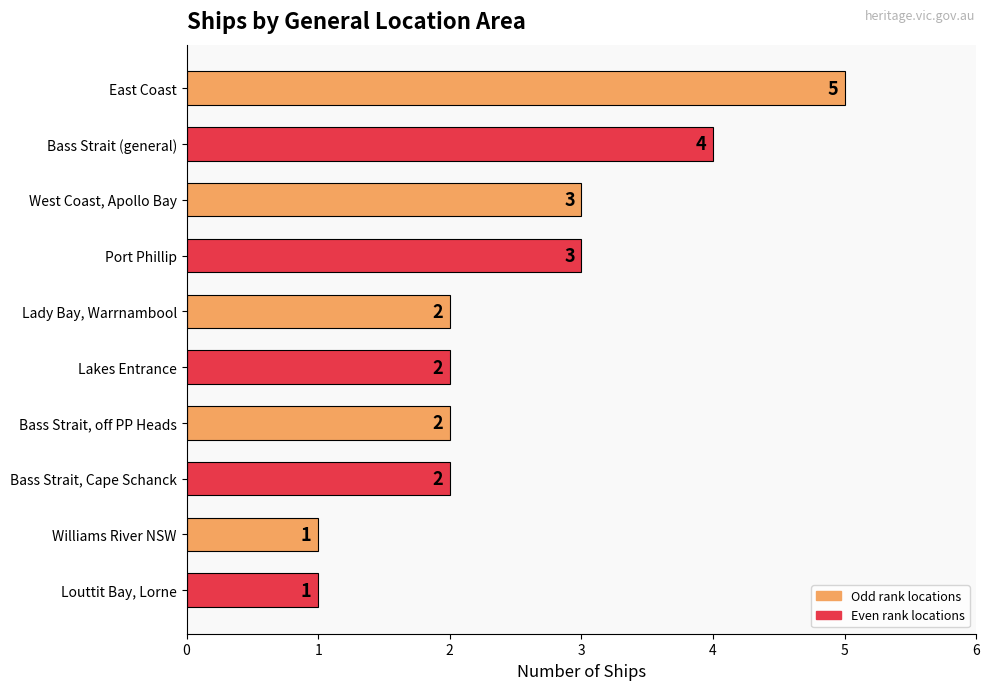

What is the sum of all values?

25